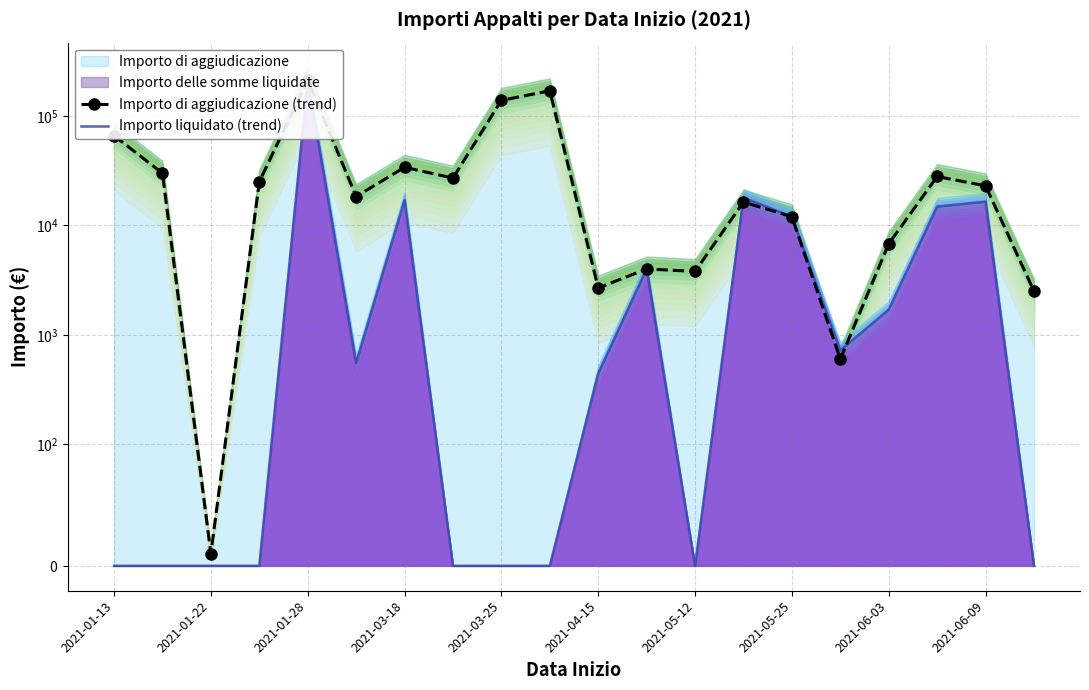

Read the Importo liquidato (trend) value at 13.

17918.8